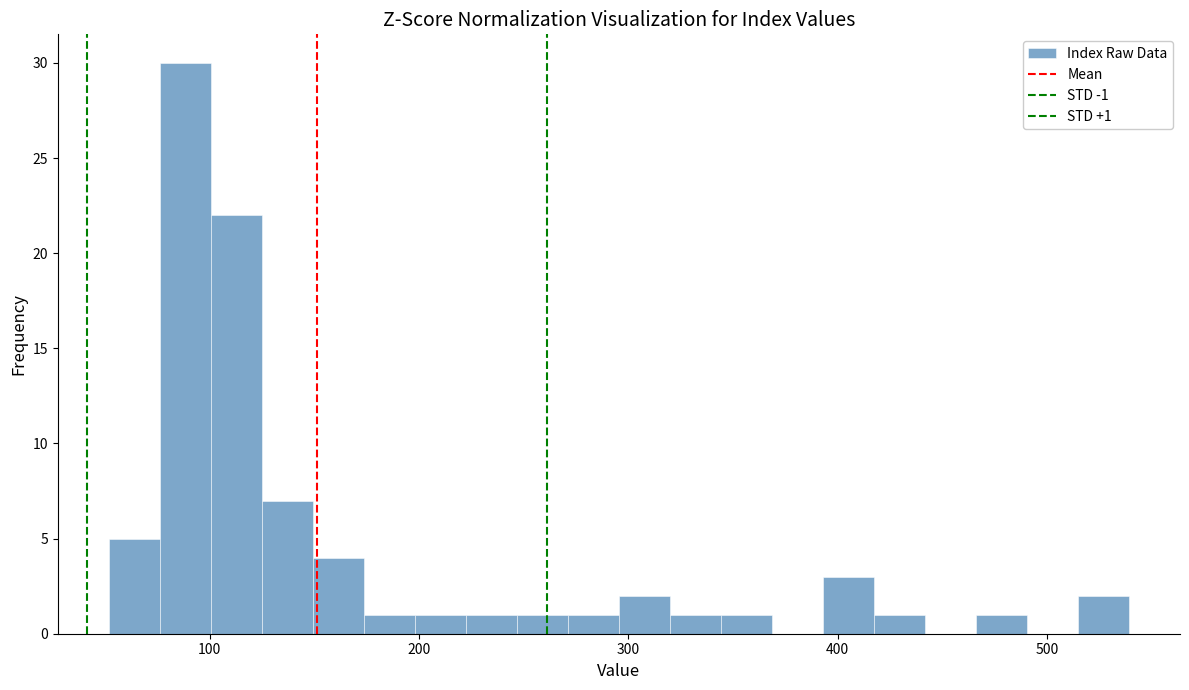

Read against the x-axis, roughly where is the centre of the tallest bar?

90